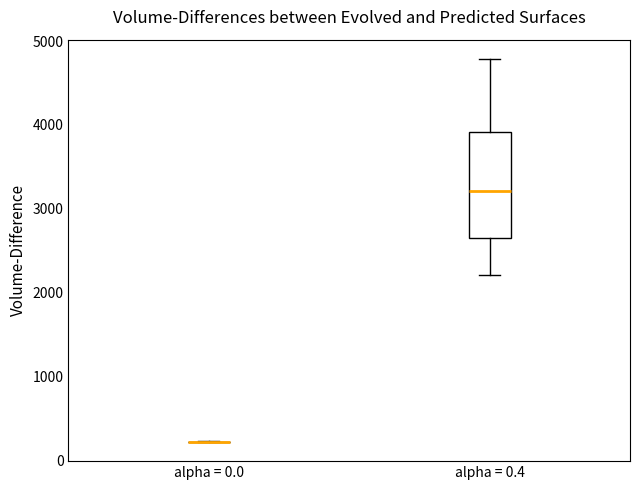

Where does the upper whisker of the box for alpha = 0.4 end on the y-axis? The values are not printed on the chart, so give them approximately, as read against the axis.

4800